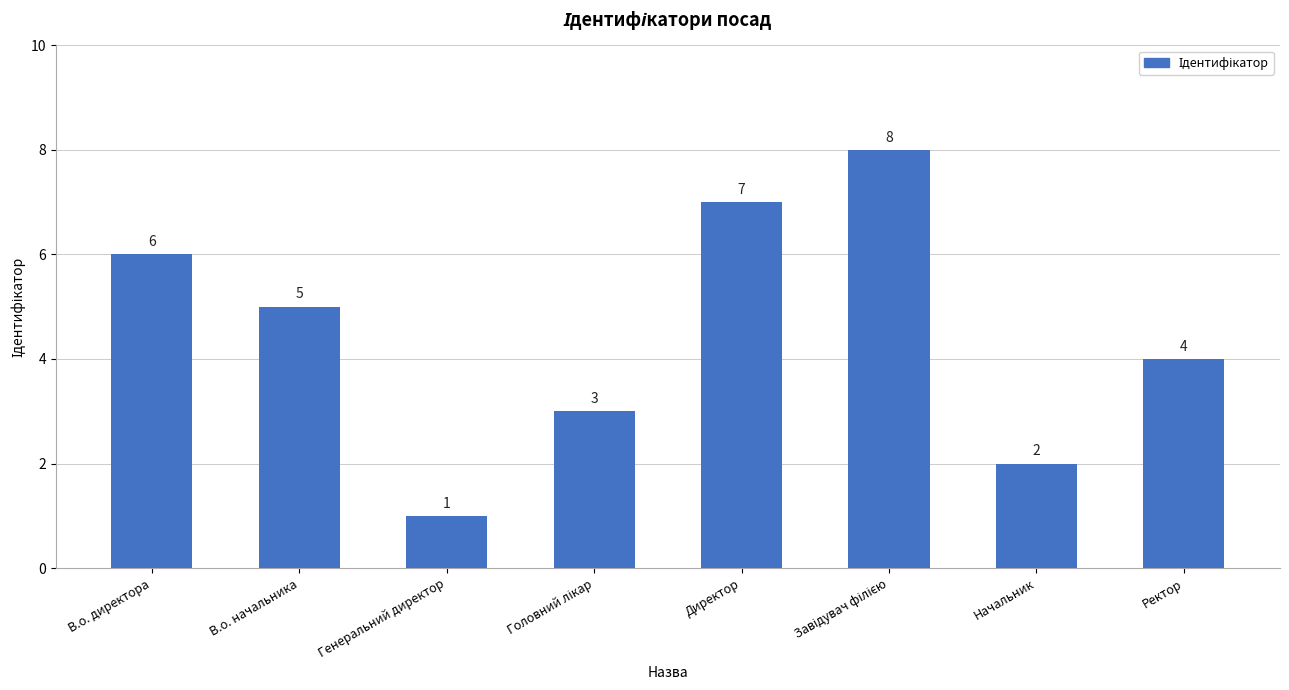

The chart shows a value of 7 at В.о. начальника. True or false?

False